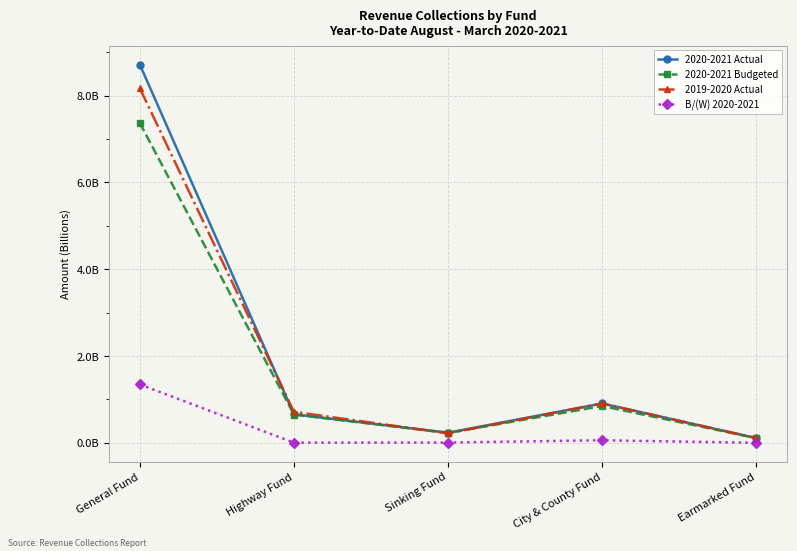

What position from the right is City & County Fund?

2